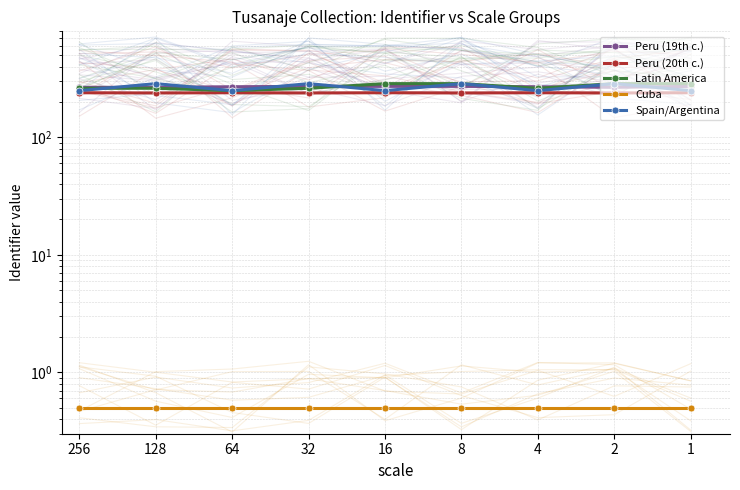

Reading right to left, list all the values displayed in this chart.

Peru (19th c.): 272.0	267.0	270.0	272.0	272.0	272.0	270.0	267.0	267.0
Peru (20th c.): 240.0	239.0	240.0	239.0	240.0	239.0	240.0	239.0	240.0
Latin America: 287.0	287.0	262.0	287.0	287.0	262.0	250.0	262.0	262.0
Cuba: 0.5	0.5	0.5	0.5	0.5	0.5	0.5	0.5	0.5
Spain/Argentina: 250.0	287.0	250.0	287.0	250.0	287.0	250.0	287.0	250.0